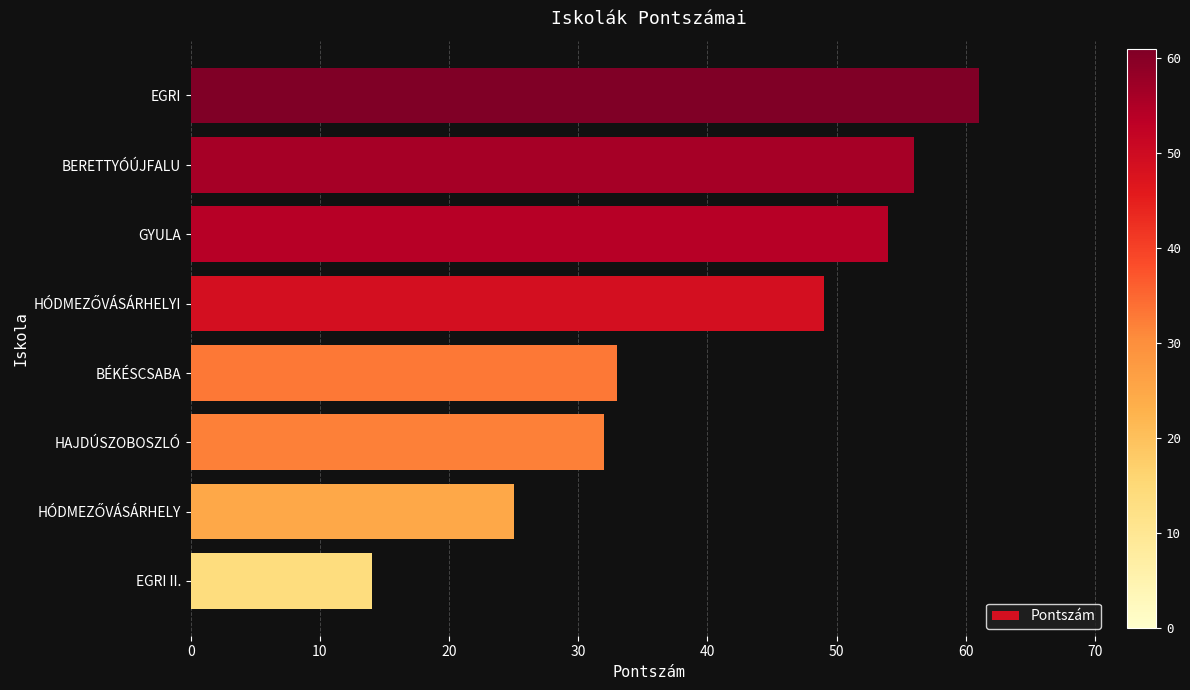

What is the maximum value shown in the chart?

61